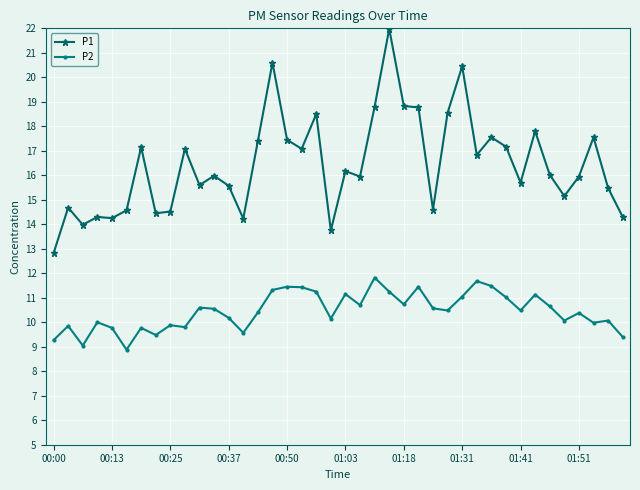

What is the value of the P2 point at the 11th from the left?

10.6